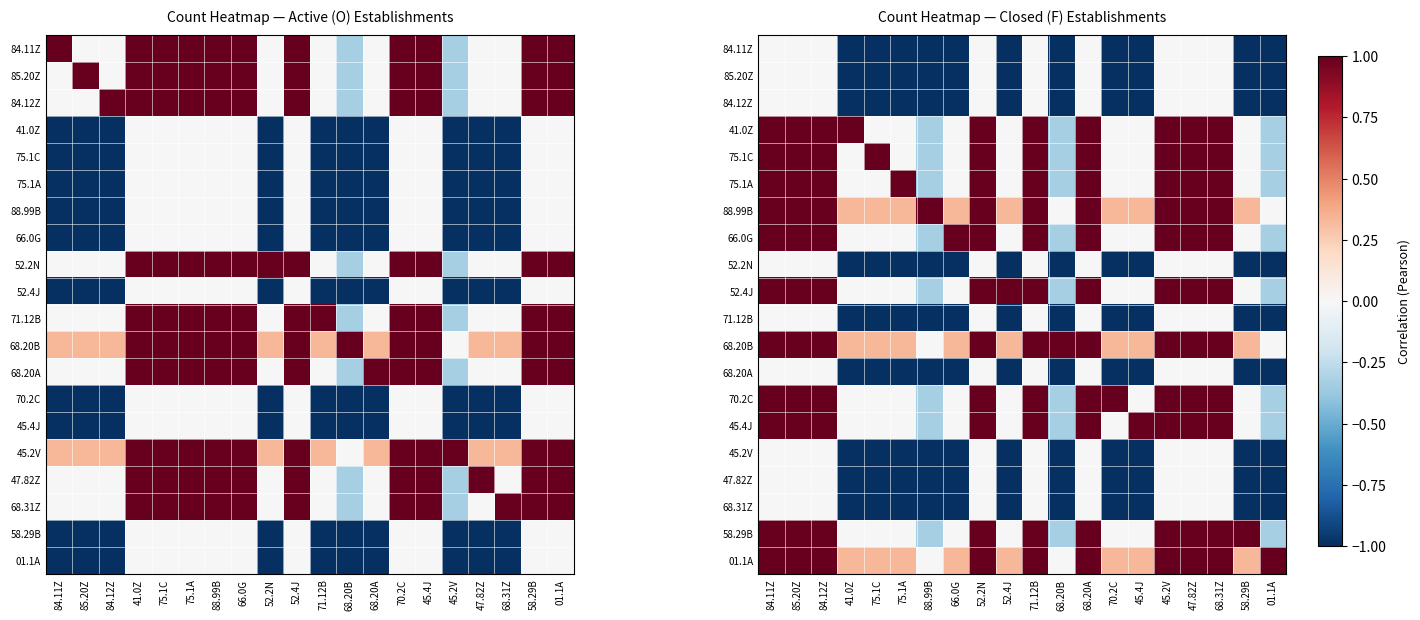

Which category has the highest value in the 75.1A series?

75.1A